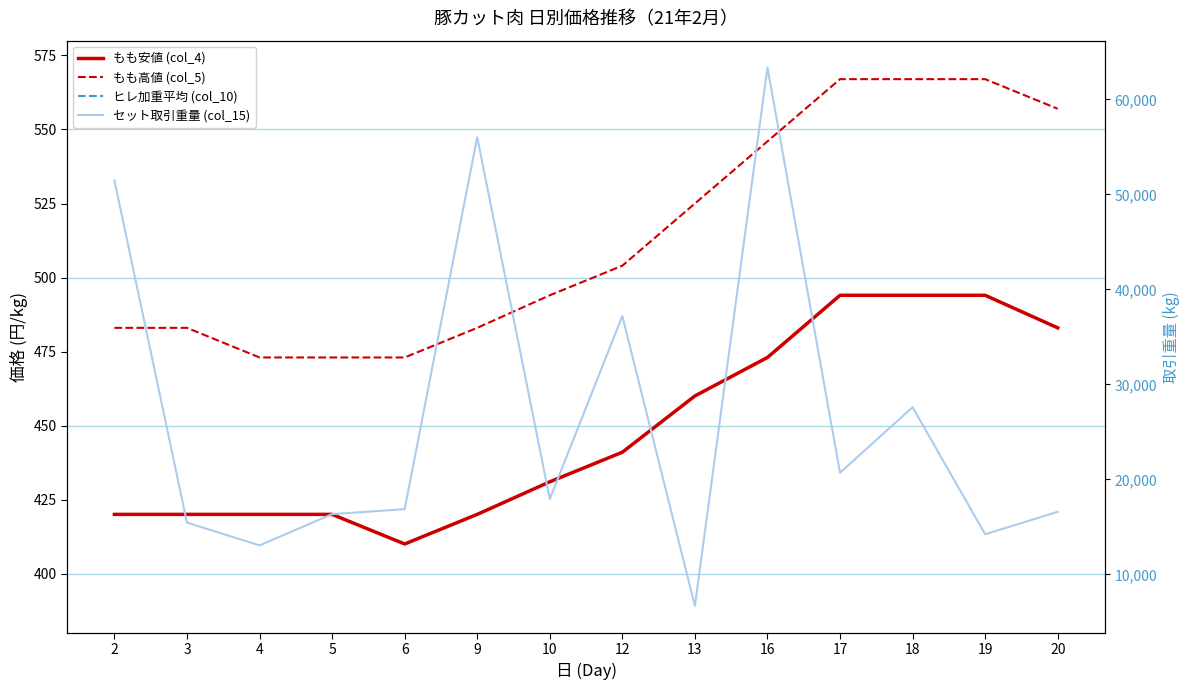

Reading left to right, extract all data points from this chart.

もも安値 (col_4): 420	420	420	420	410	420	431	441	460	473	494	494	494	483
もも高値 (col_5): 483	483	473	473	473	483	494	504	525	546	567	567	567	557
ヒレ加重平均 (col_10): 891	890	894	891	893	893	893	894	907	935	956	945	945	945
セット取引重量 (col_15): 51490	15447	13046	16341	16858	56033	17930	37199	6676	63360	20692	27595	14221	16581